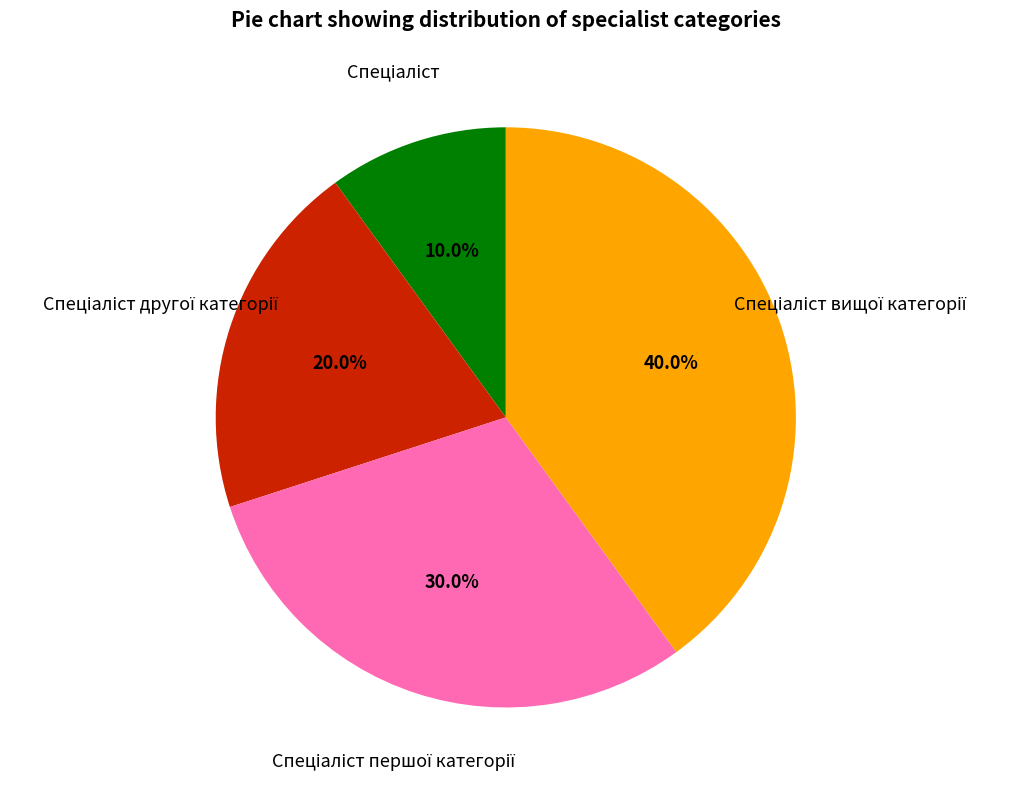

Is there a majority slice in this chart?

No